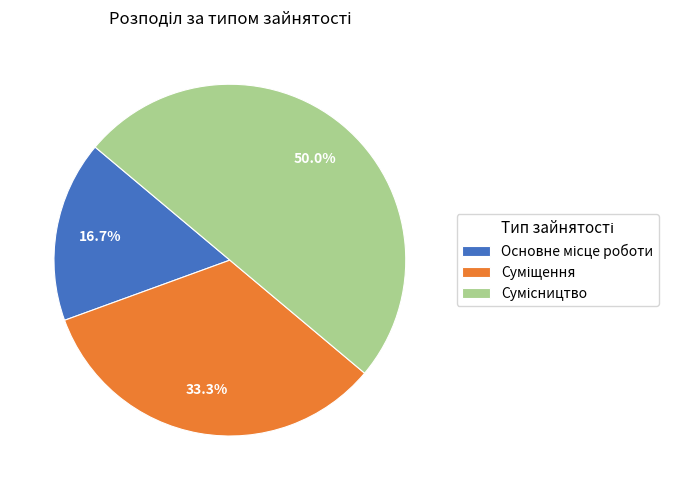

Which category has the biggest portion of the pie?

Сумісництво